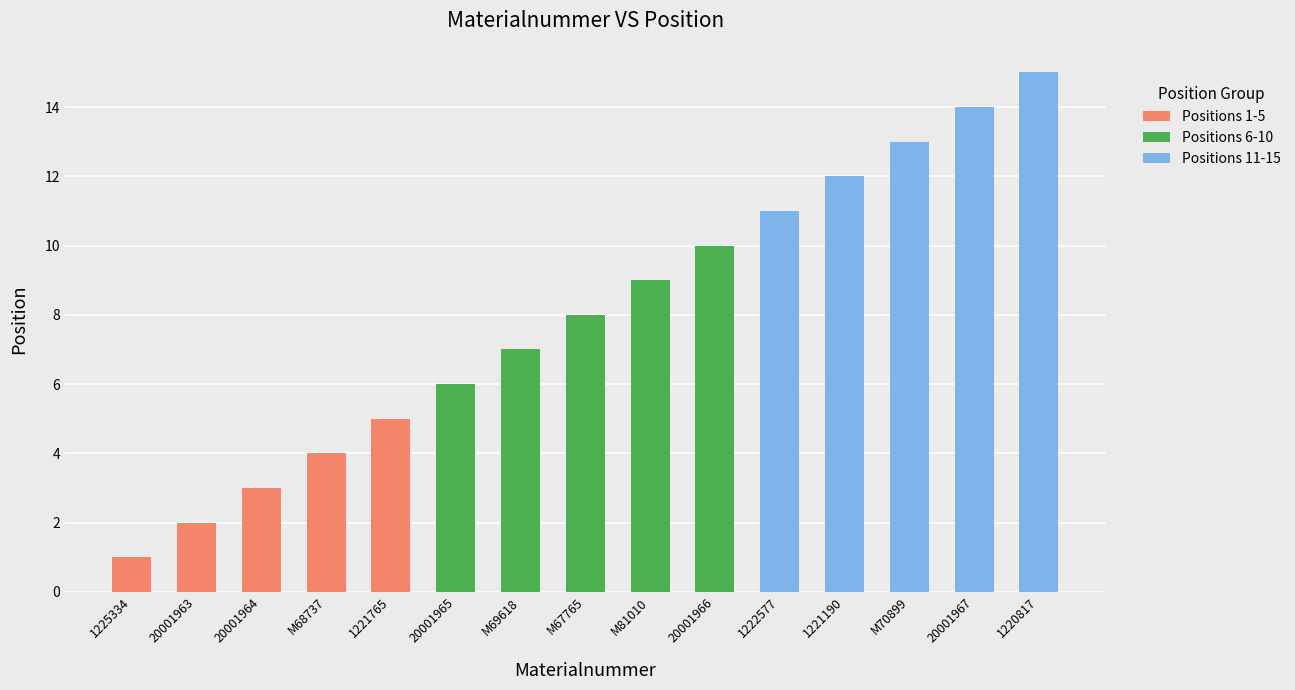

Is it true that Positions 1-5 equals 0 at M81010?

True